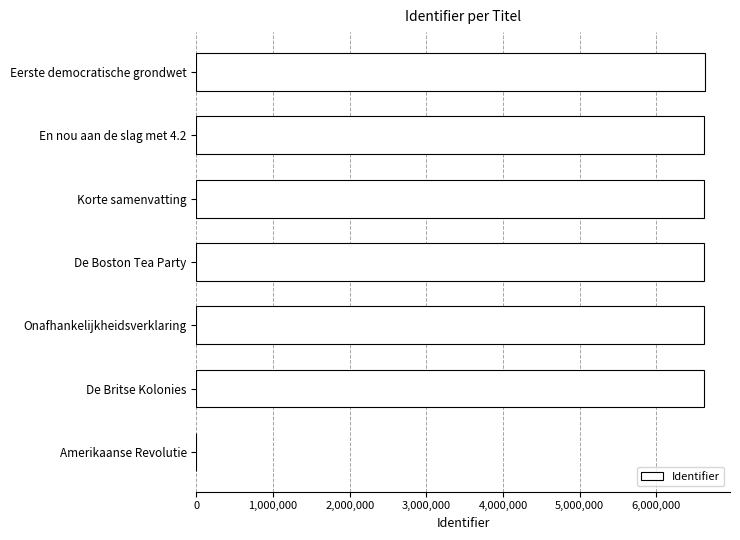

What is the sum of all values?

39762313